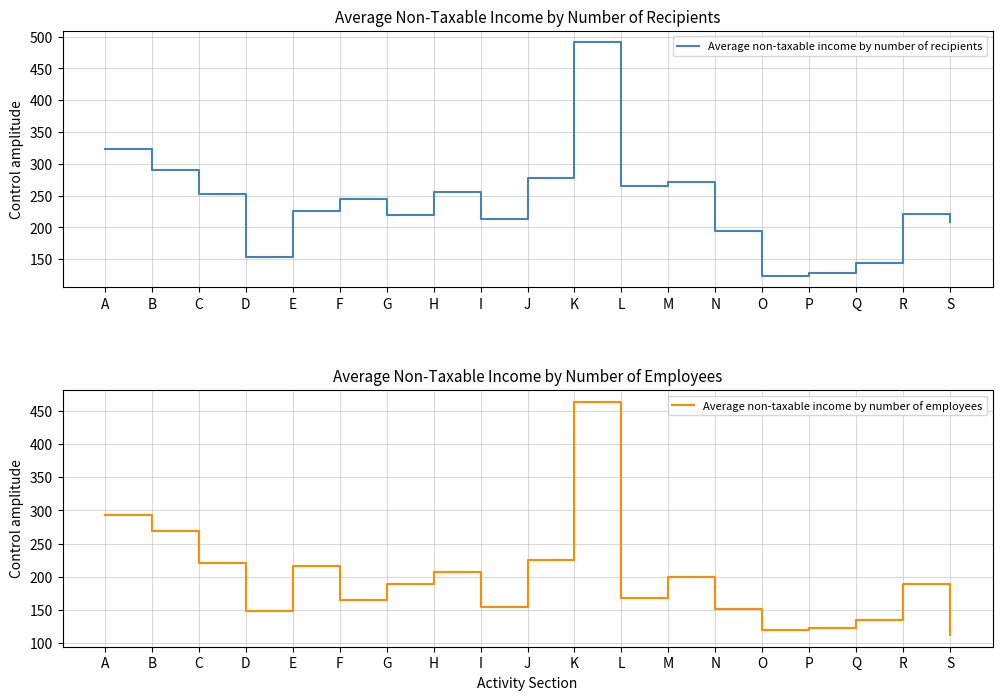

Reading left to right, extract all data points from this chart.

Average non-taxable income by number of recipients: A=324	B=290	C=252	D=154	E=226	F=244	G=219	H=256	I=213	J=277	K=491	L=265	M=271	N=195	O=124	P=129	Q=144	R=221	S=208
Average non-taxable income by number of employees: A=293	B=269	C=220	D=148	E=216	F=165	G=189	H=207	I=154	J=225	K=464	L=168	M=200	N=151	O=120	P=122	Q=134	R=189	S=112